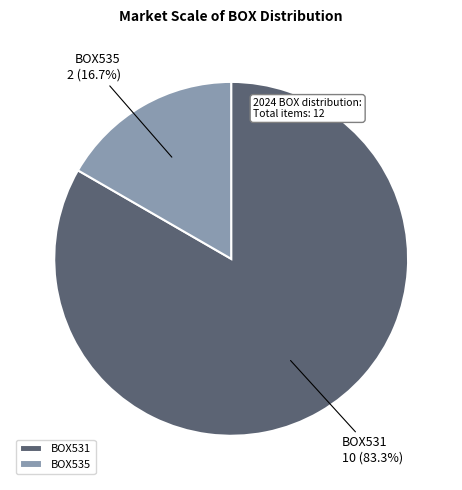

How many segments does this pie chart have?

2